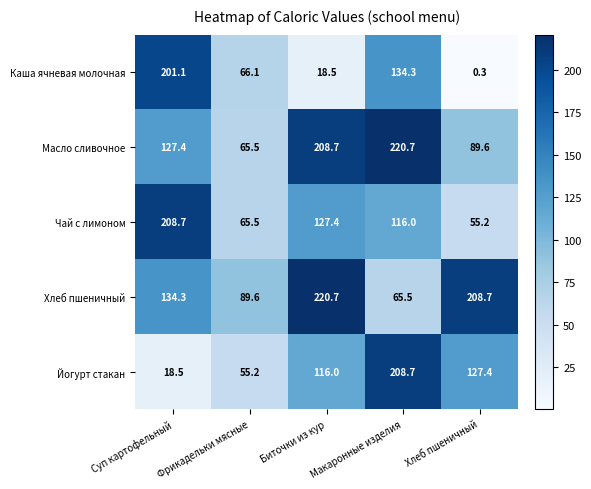

Rank the categories by Чай с лимоном value from highest to lowest.

Суп картофельный, Биточки из кур, Макаронные изделия, Фрикадельки мясные, Хлеб пшеничный